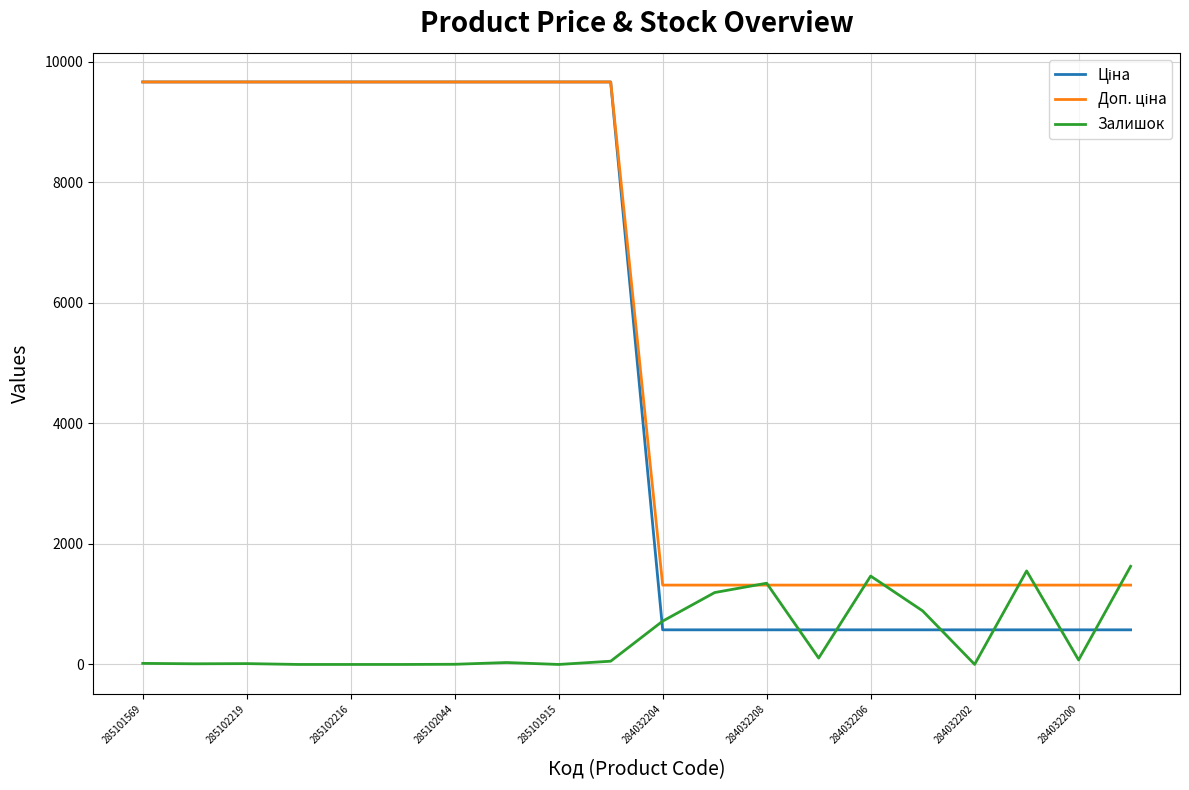

What is the highest value of the Залишок series?

1628.0